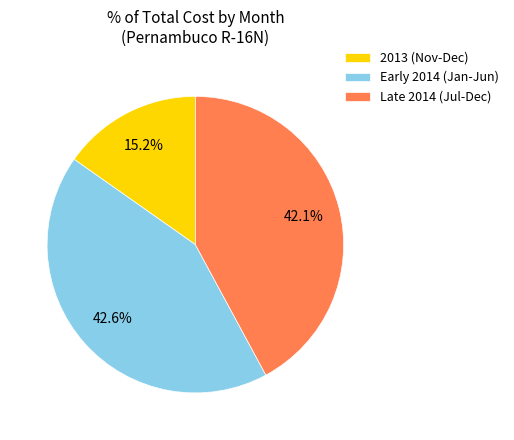

What is the smallest slice in the pie chart?

2013 (Nov-Dec)